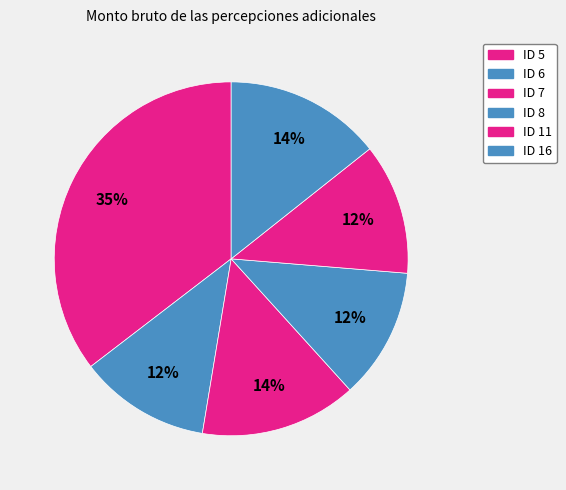

Is the sum of ID 6 and ID 8 greater than half?

No